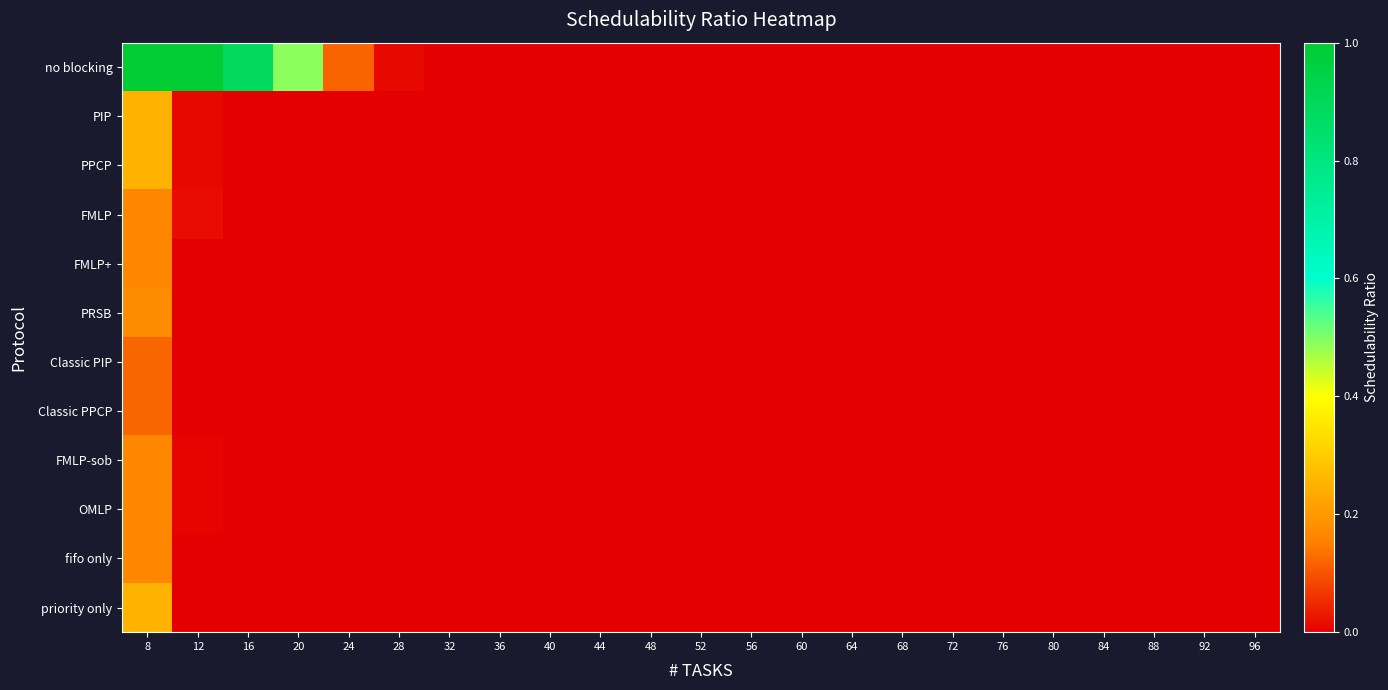

Which series has the largest range (max minus min)?

no blocking